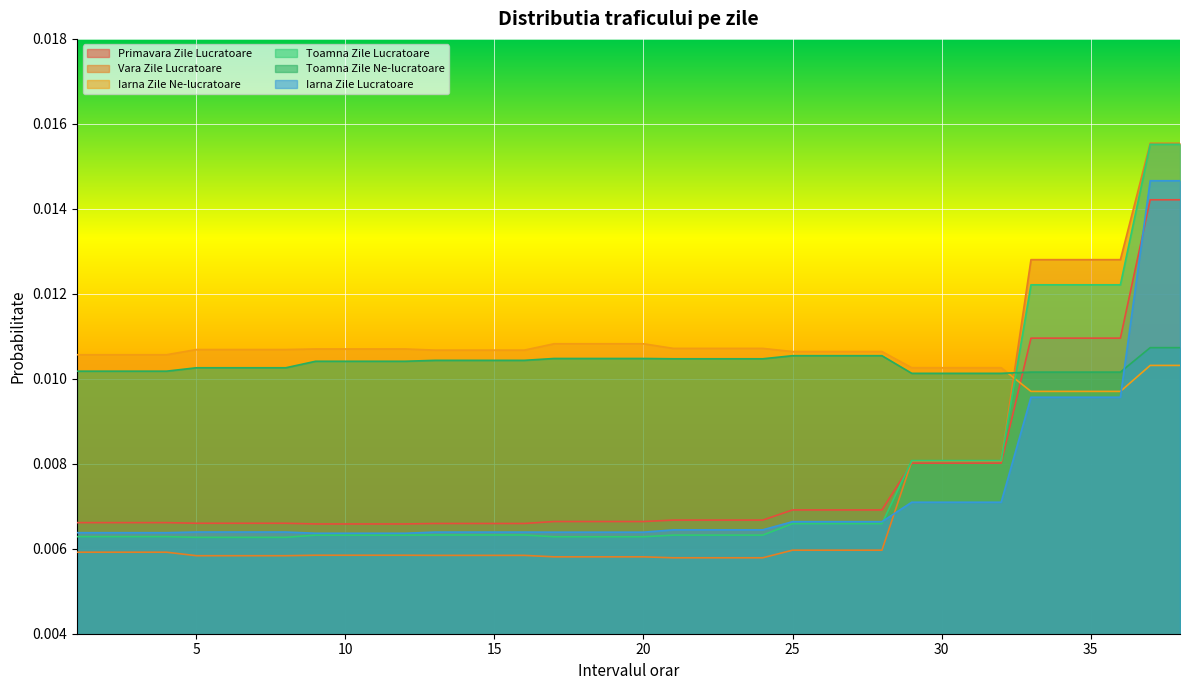

Reading left to right, extract all data points from this chart.

Primavara Zile Lucratoare: 1=0.0	2=0.0	3=0.0	4=0.0	5=0.0	6=0.0	7=0.0	8=0.0	9=0.0	10=0.0	11=0.0	12=0.0	13=0.0	14=0.0	15=0.0	16=0.0	17=0.0	18=0.0	19=0.0	20=0.0	21=0.0	22=0.0	23=0.0	24=0.0	25=0.0	26=0.0	27=0.0	28=0.0	29=0.0	30=0.0	31=0.0	32=0.0	33=0.0	34=0.0	35=0.0	36=0.0	37=0.0	38=0.0
Vara Zile Lucratoare: 1=0.0	2=0.0	3=0.0	4=0.0	5=0.0	6=0.0	7=0.0	8=0.0	9=0.0	10=0.0	11=0.0	12=0.0	13=0.0	14=0.0	15=0.0	16=0.0	17=0.0	18=0.0	19=0.0	20=0.0	21=0.0	22=0.0	23=0.0	24=0.0	25=0.0	26=0.0	27=0.0	28=0.0	29=0.0	30=0.0	31=0.0	32=0.0	33=0.0	34=0.0	35=0.0	36=0.0	37=0.0	38=0.0
Iarna Zile Ne-lucratoare: 1=0.0	2=0.0	3=0.0	4=0.0	5=0.0	6=0.0	7=0.0	8=0.0	9=0.0	10=0.0	11=0.0	12=0.0	13=0.0	14=0.0	15=0.0	16=0.0	17=0.0	18=0.0	19=0.0	20=0.0	21=0.0	22=0.0	23=0.0	24=0.0	25=0.0	26=0.0	27=0.0	28=0.0	29=0.0	30=0.0	31=0.0	32=0.0	33=0.0	34=0.0	35=0.0	36=0.0	37=0.0	38=0.0
Toamna Zile Lucratoare: 1=0.0	2=0.0	3=0.0	4=0.0	5=0.0	6=0.0	7=0.0	8=0.0	9=0.0	10=0.0	11=0.0	12=0.0	13=0.0	14=0.0	15=0.0	16=0.0	17=0.0	18=0.0	19=0.0	20=0.0	21=0.0	22=0.0	23=0.0	24=0.0	25=0.0	26=0.0	27=0.0	28=0.0	29=0.0	30=0.0	31=0.0	32=0.0	33=0.0	34=0.0	35=0.0	36=0.0	37=0.0	38=0.0
Toamna Zile Ne-lucratoare: 1=0.0	2=0.0	3=0.0	4=0.0	5=0.0	6=0.0	7=0.0	8=0.0	9=0.0	10=0.0	11=0.0	12=0.0	13=0.0	14=0.0	15=0.0	16=0.0	17=0.0	18=0.0	19=0.0	20=0.0	21=0.0	22=0.0	23=0.0	24=0.0	25=0.0	26=0.0	27=0.0	28=0.0	29=0.0	30=0.0	31=0.0	32=0.0	33=0.0	34=0.0	35=0.0	36=0.0	37=0.0	38=0.0
Iarna Zile Lucratoare: 1=0.0	2=0.0	3=0.0	4=0.0	5=0.0	6=0.0	7=0.0	8=0.0	9=0.0	10=0.0	11=0.0	12=0.0	13=0.0	14=0.0	15=0.0	16=0.0	17=0.0	18=0.0	19=0.0	20=0.0	21=0.0	22=0.0	23=0.0	24=0.0	25=0.0	26=0.0	27=0.0	28=0.0	29=0.0	30=0.0	31=0.0	32=0.0	33=0.0	34=0.0	35=0.0	36=0.0	37=0.0	38=0.0